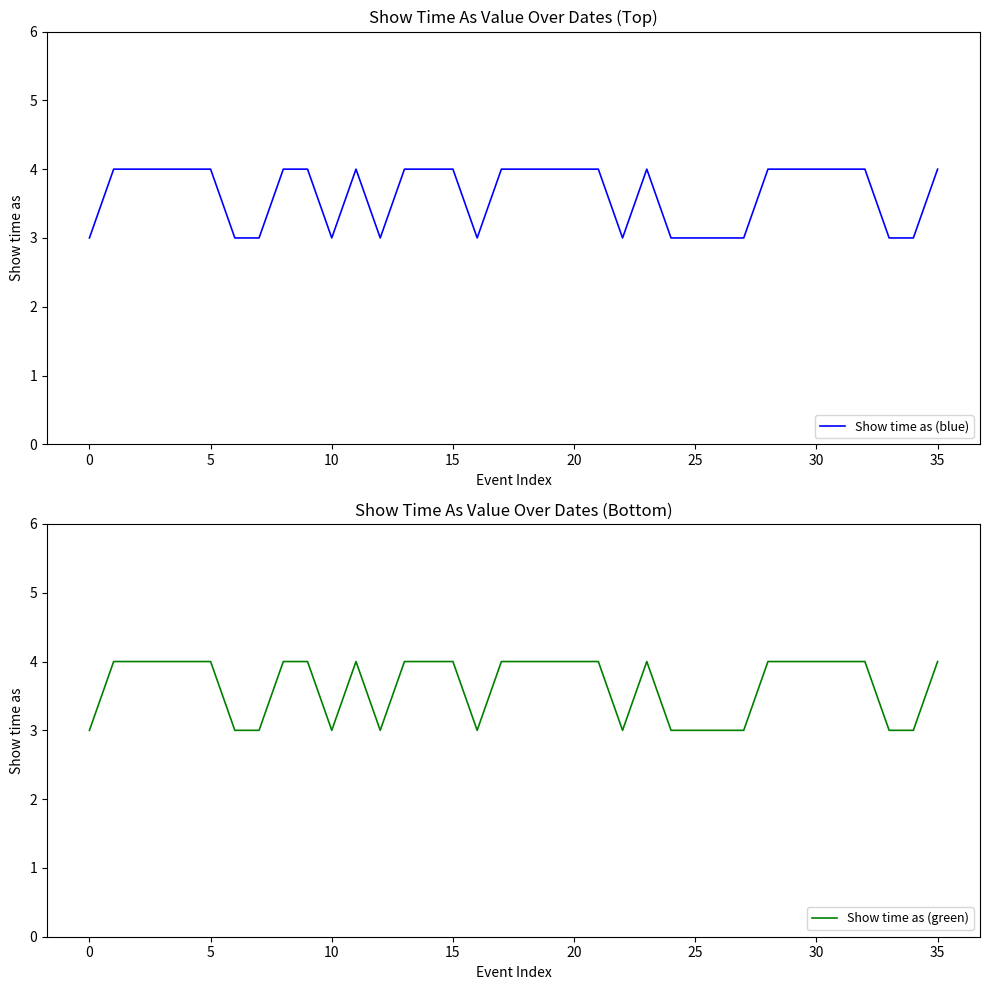

Count the number of data series in this chart.

2